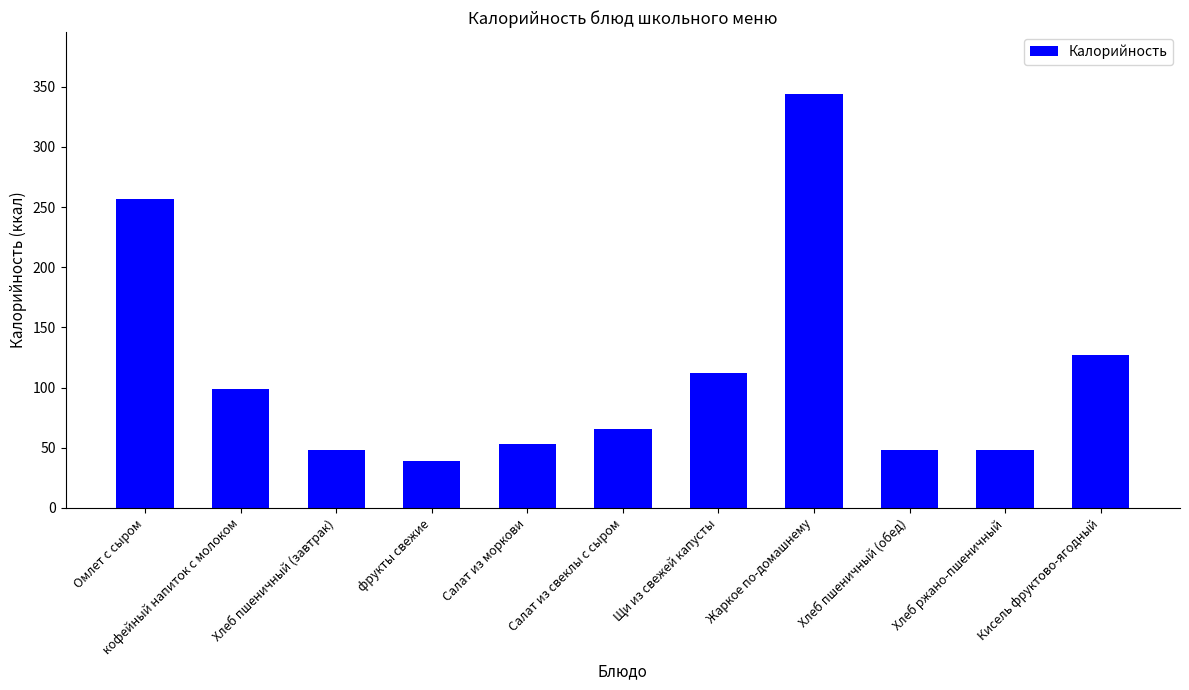

How many data points are less than 65?

5